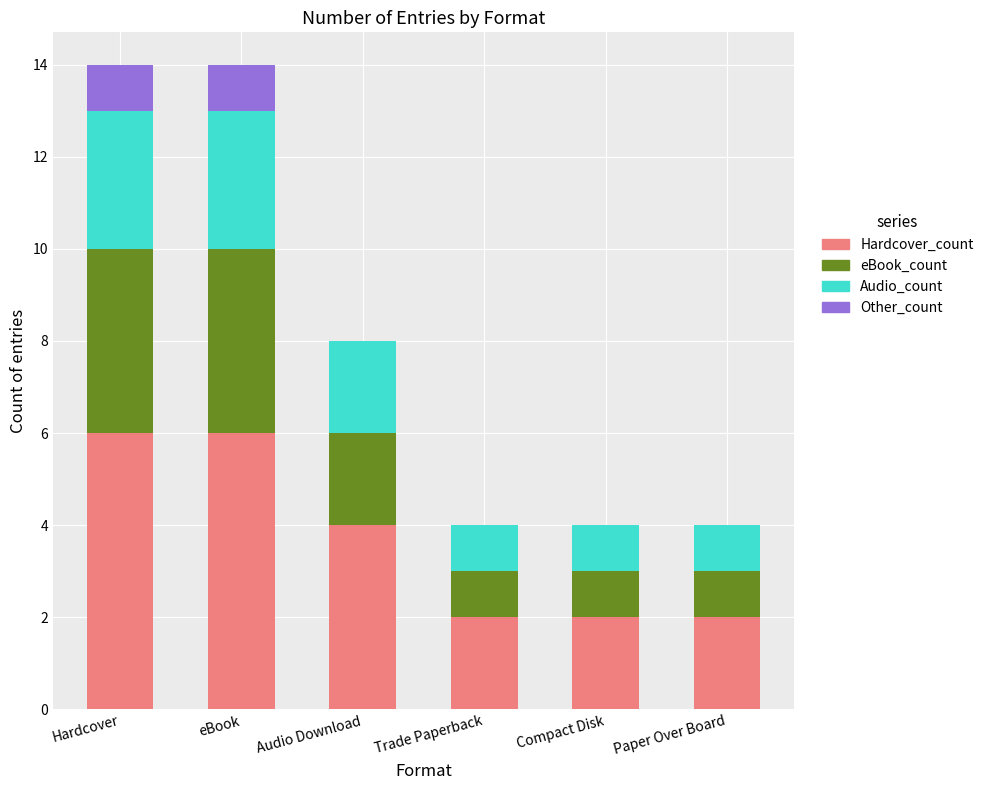

What is the total value across all series at Hardcover?

14